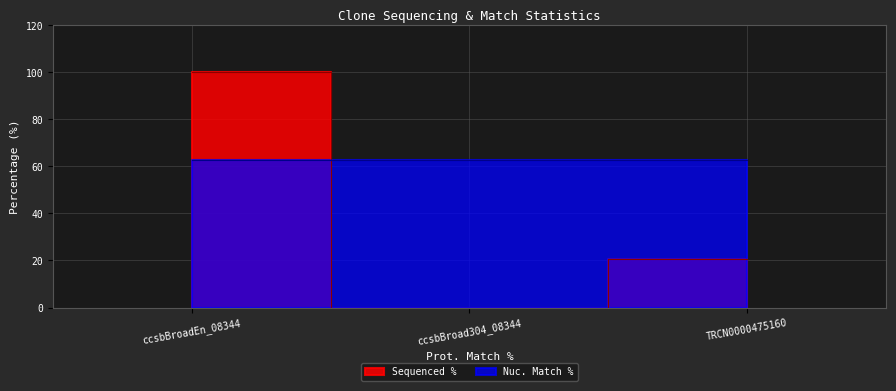

At which label does the data first exceed 20?

ccsbBroadEn_08344